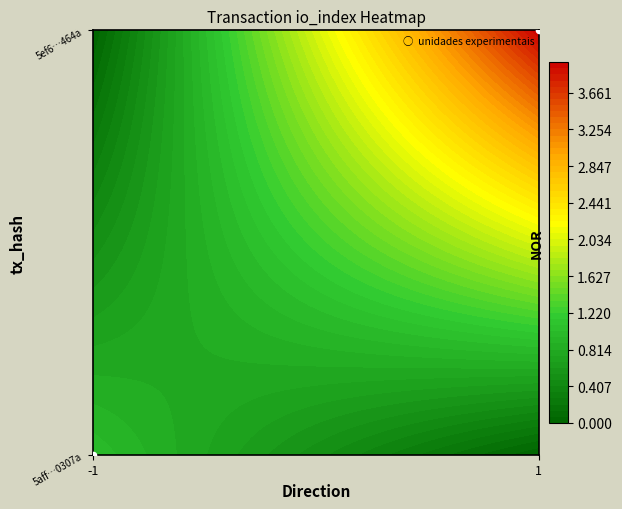

What is the sum of the values at -1 and 1?

1